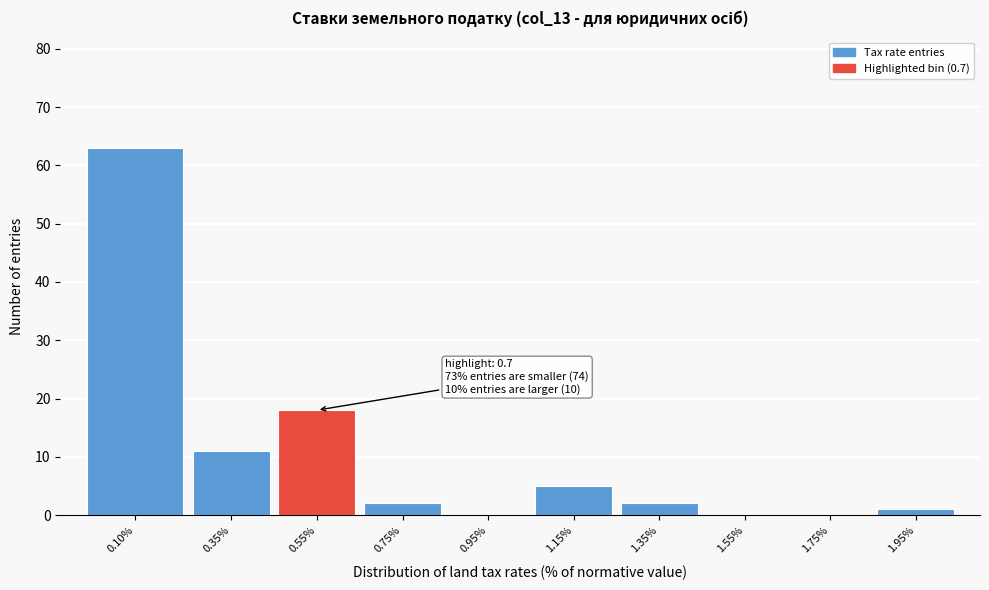

Reading left to right, list all the values displayed in this chart.

0.10%=63	0.35%=11	0.55%=18	0.75%=2	0.95%=0	1.15%=5	1.35%=2	1.55%=0	1.75%=0	1.95%=1